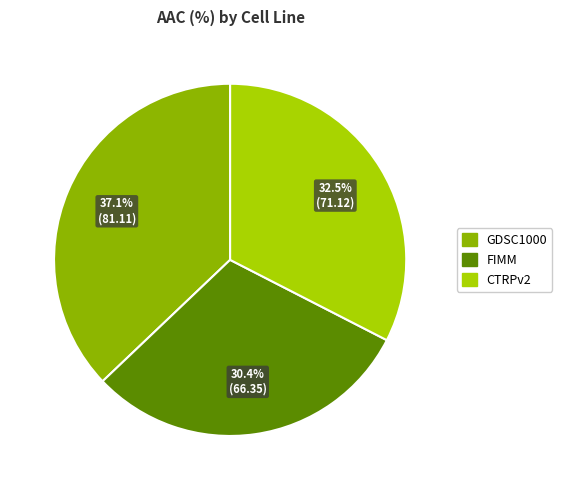

Which slice is the smallest?

FIMM